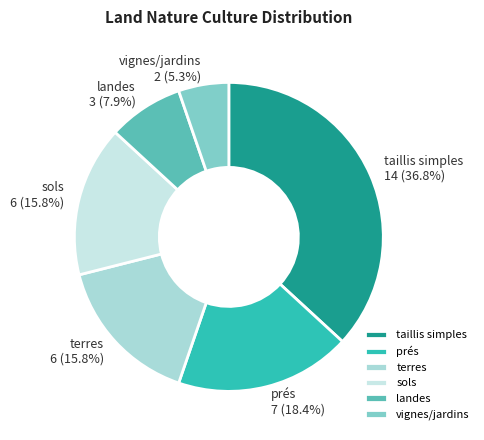

What percentage is the taillis simples slice, to the nearest percent?

37%